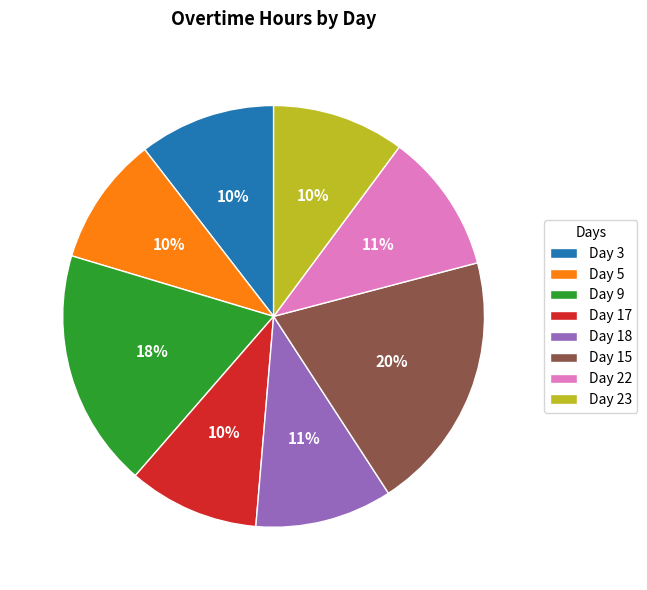

True or false: Day 22 accounts for 1% of the total.

False